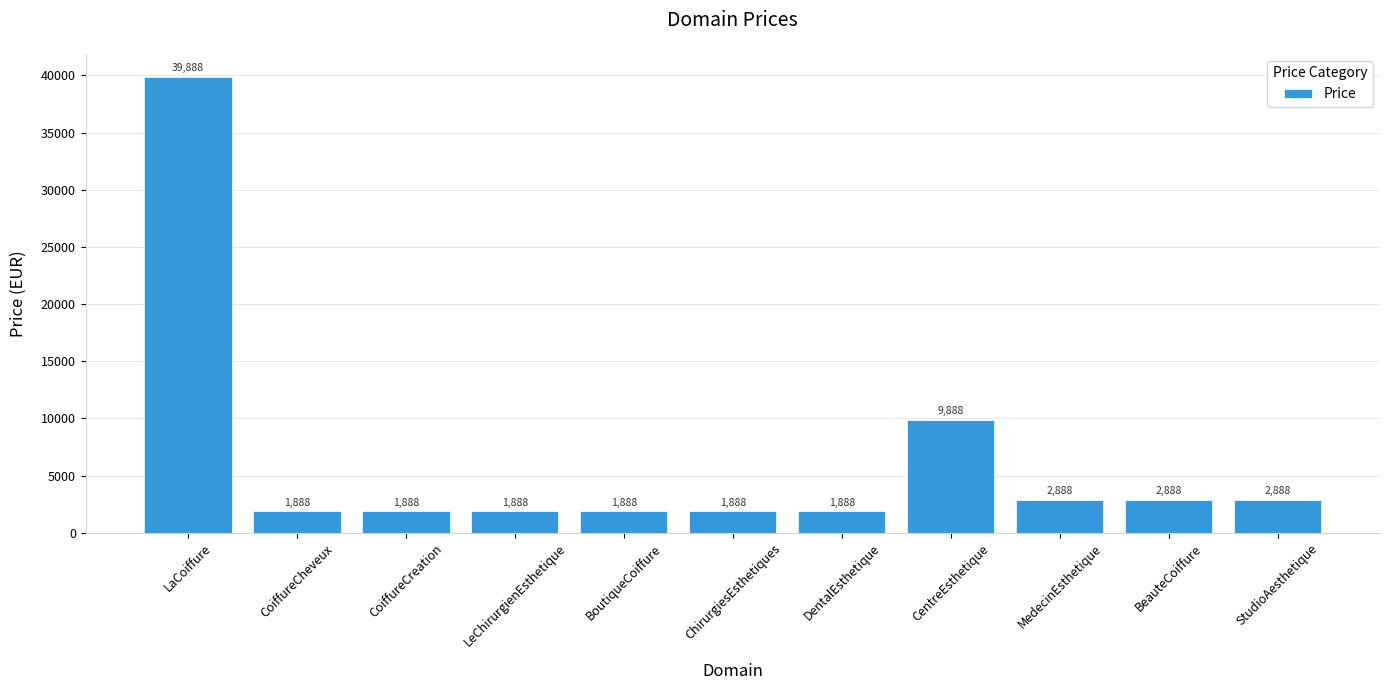

What is the change in value from LeChirurgienEsthetique to MedecinEsthetique?

+1000